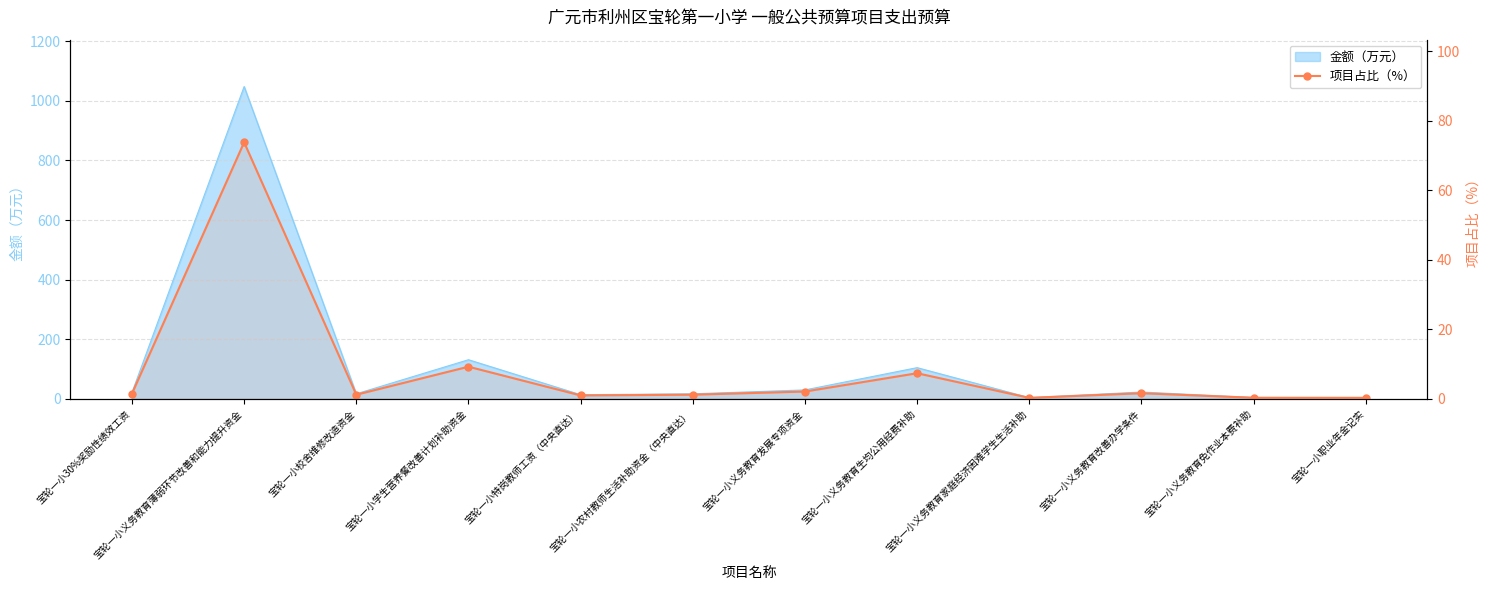

Between 宝轮一小义务教育发展专项资金 and 宝轮一小学生营养餐改善计划补助资金, which is larger?

宝轮一小学生营养餐改善计划补助资金